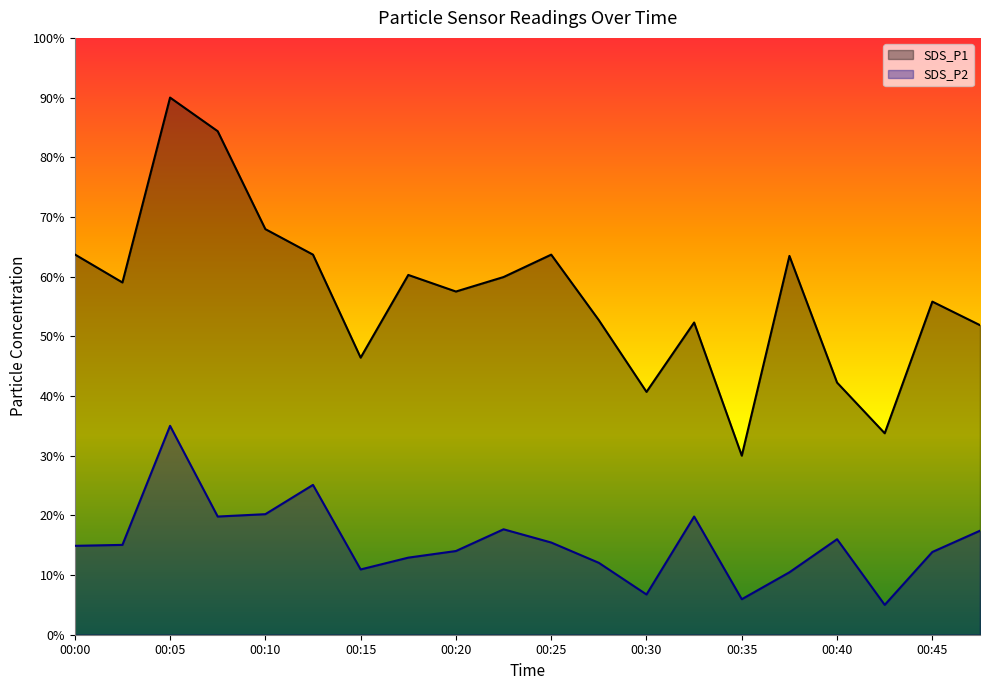

What is the minimum value shown in the chart?

5.0